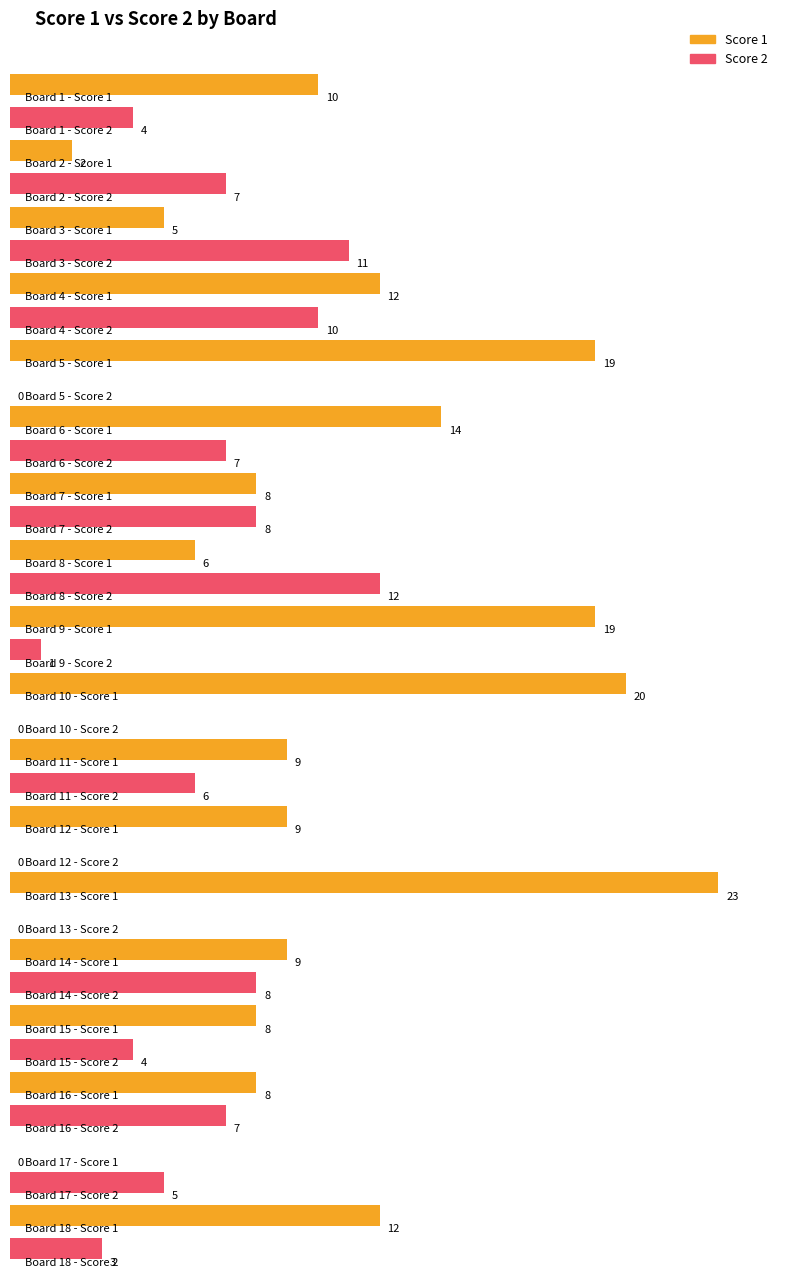

At which category does the chart reach its peak across all series?

13